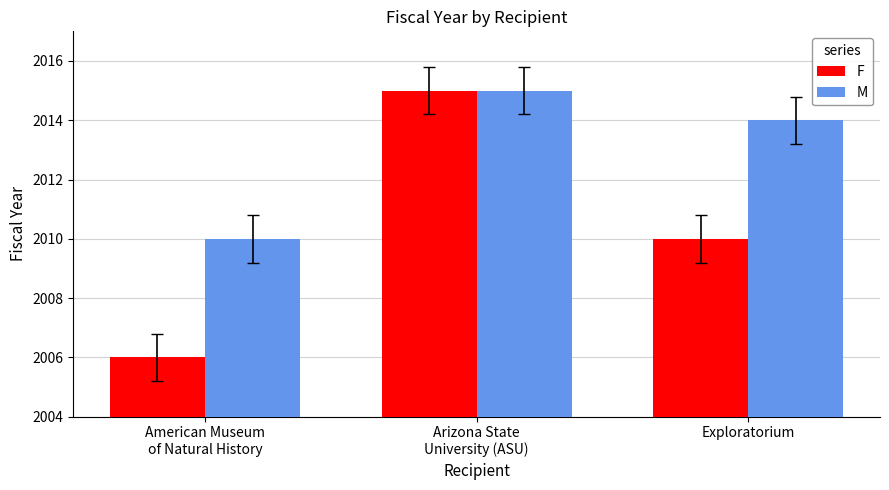

What is the label of the 1st bar from the left?

American Museum
of Natural History